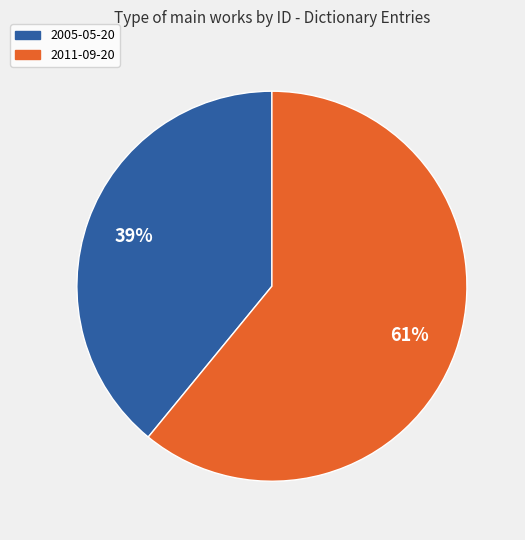

Which category has the smallest portion of the pie?

2005-05-20